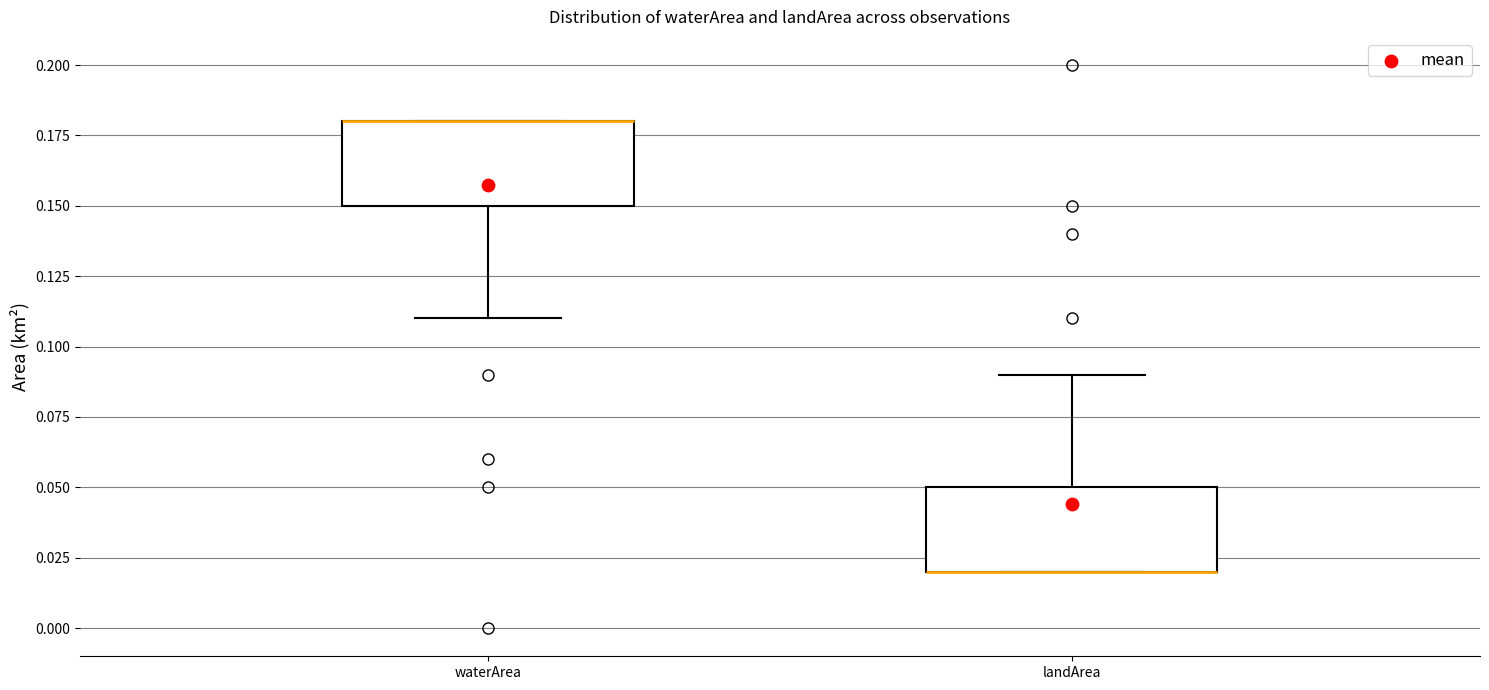

Where is the lower edge of the box for landArea on the y-axis? The values are not printed on the chart, so give them approximately, as read against the axis.

0.02